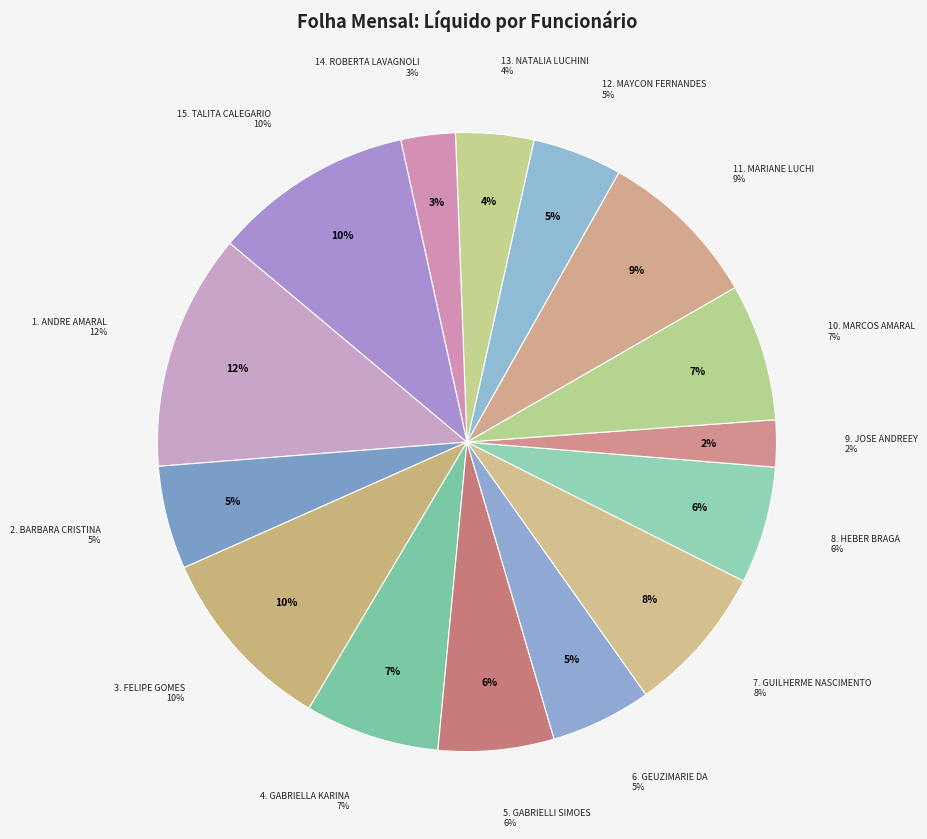

Which slice is the smallest?

JOSE ANDREEY ALMEIDA TELES